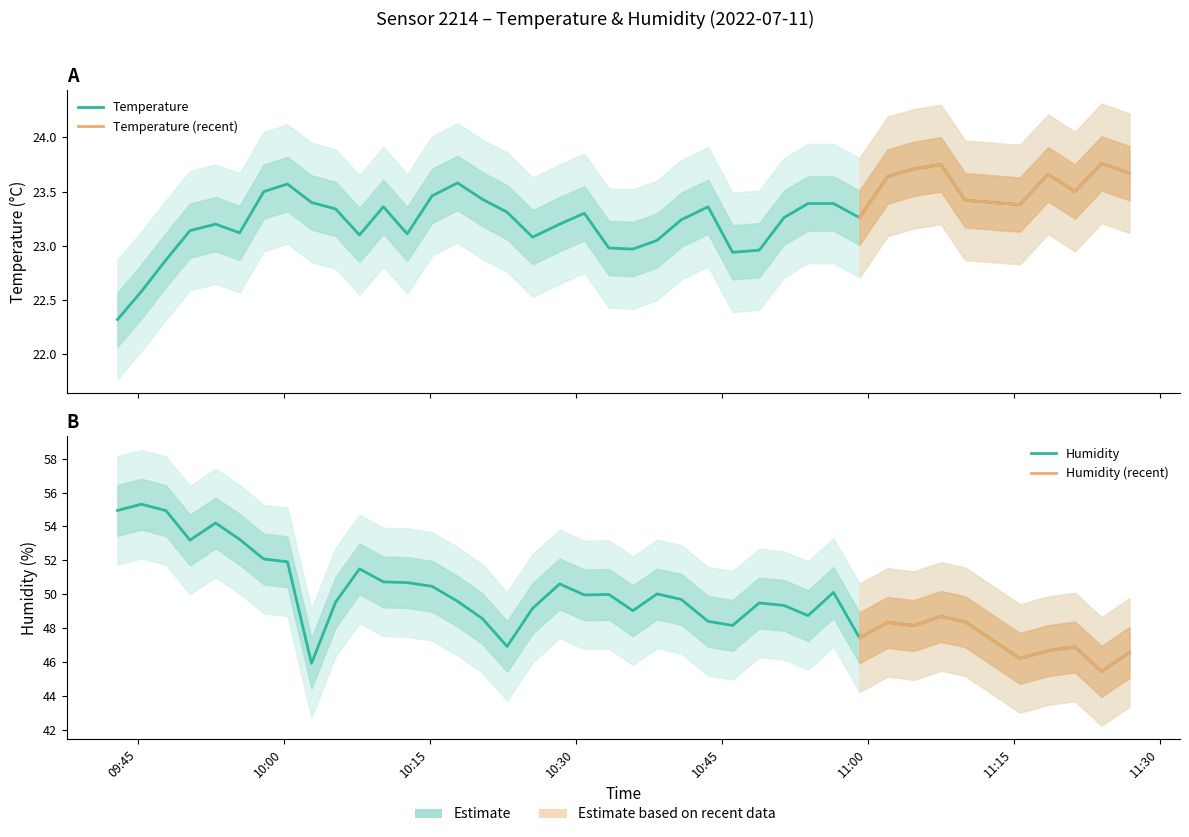

The humidity series shows 23.8 at 19. True or false?

False